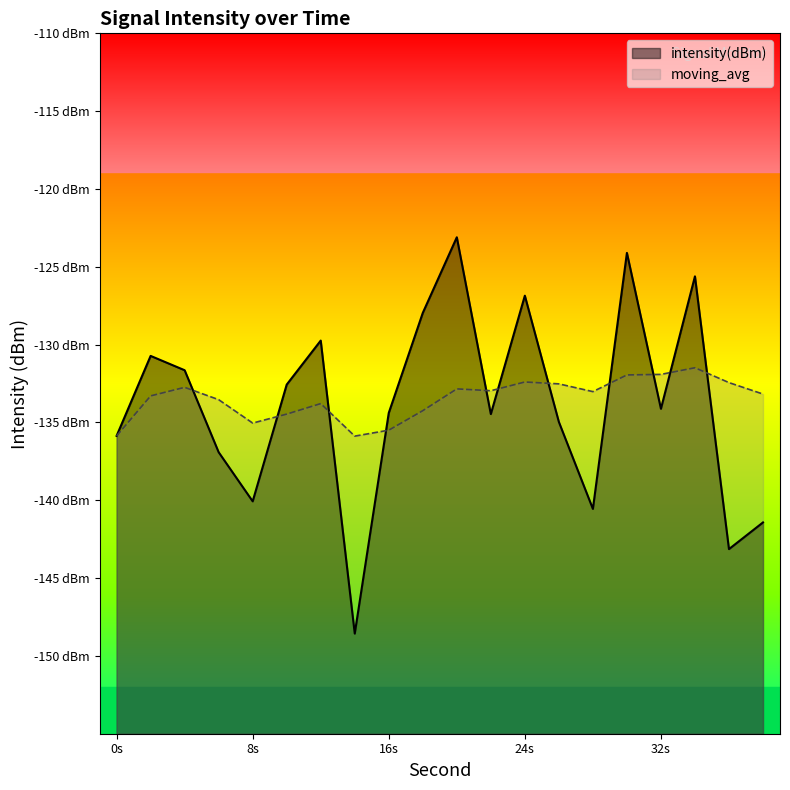

How many values in the intensity(dBm) series are below -134?

11